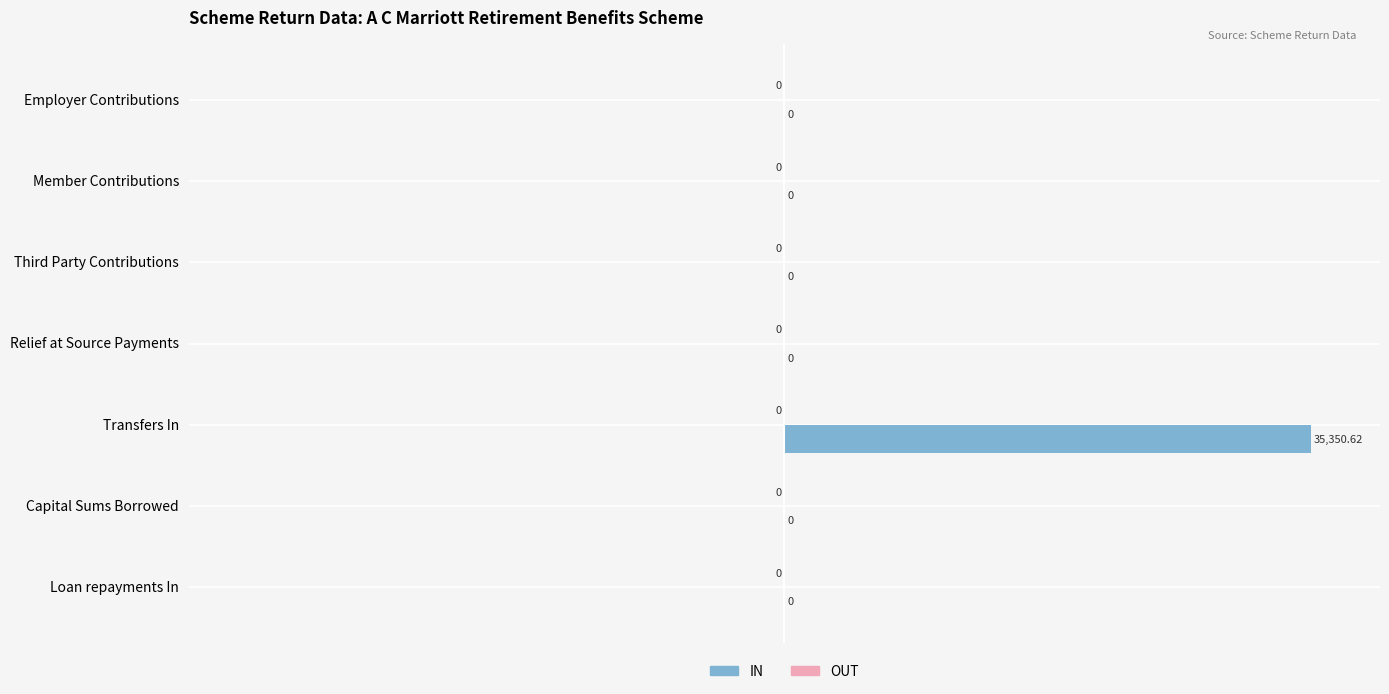

At which category does the chart reach its peak across all series?

Transfers In